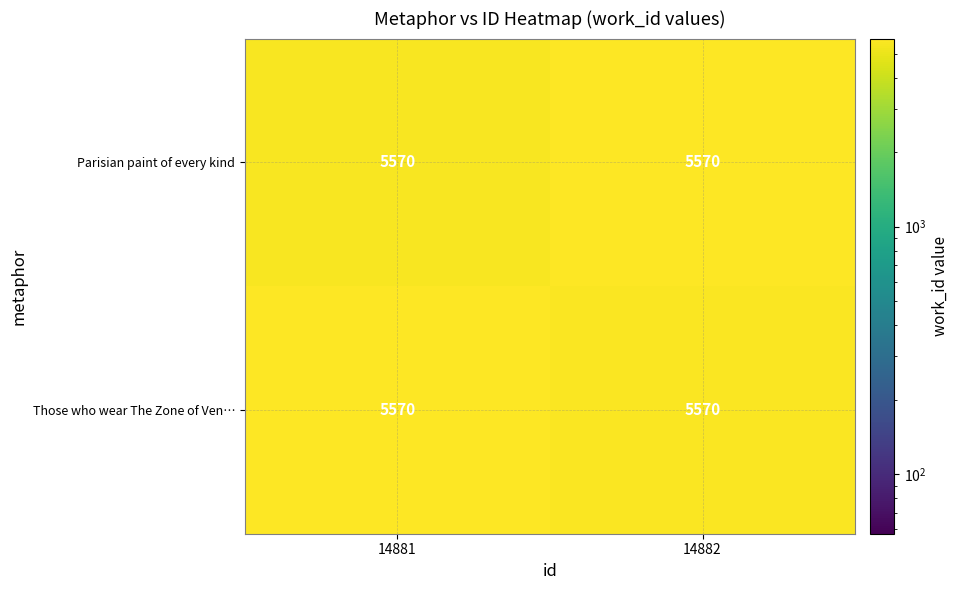

Rank the series by their average value, from highest to lowest.

Those who wear The Zone of Ven…, Parisian paint of every kind